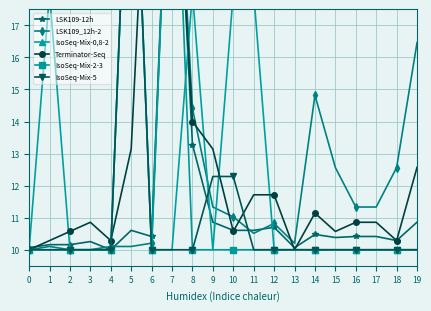

Rank the series by their maximum value, from highest to lowest.

LSK109-12h, LSK109_12h-2, IsoSeq-Mix-0,8-2, Terminator-Seq, IsoSeq-Mix-2-3, IsoSeq-Mix-5